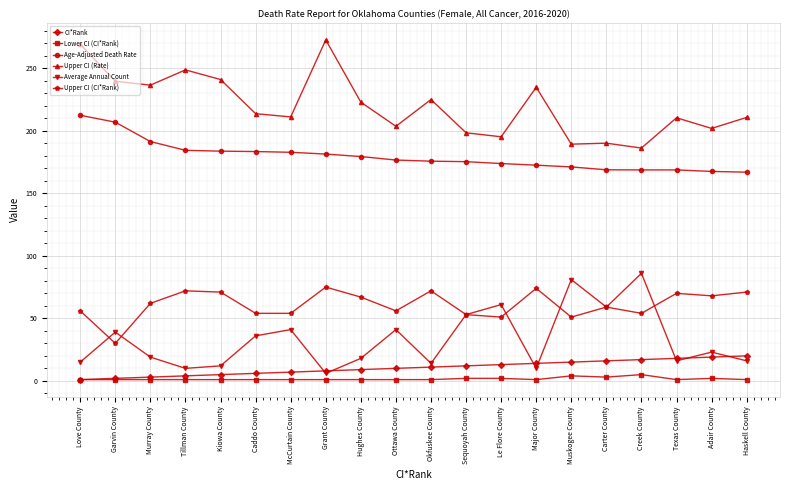

True or false: Age-Adjusted Death Rate and Average Annual Count intersect in this chart.

False